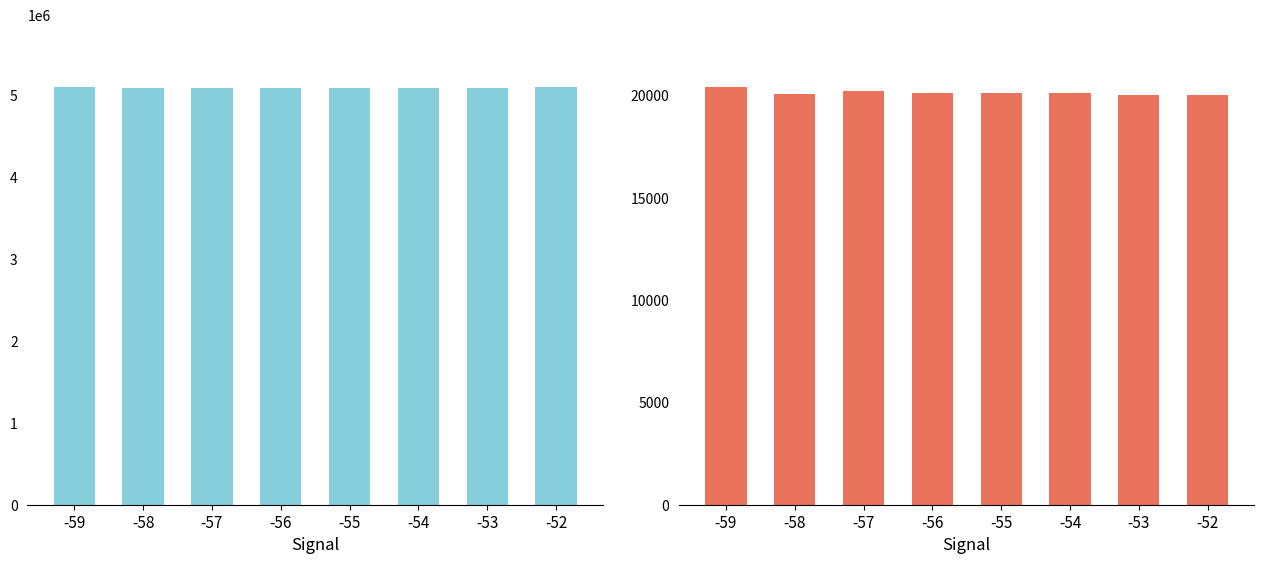

At which label does Max_cycle first exceed 20123?

-59